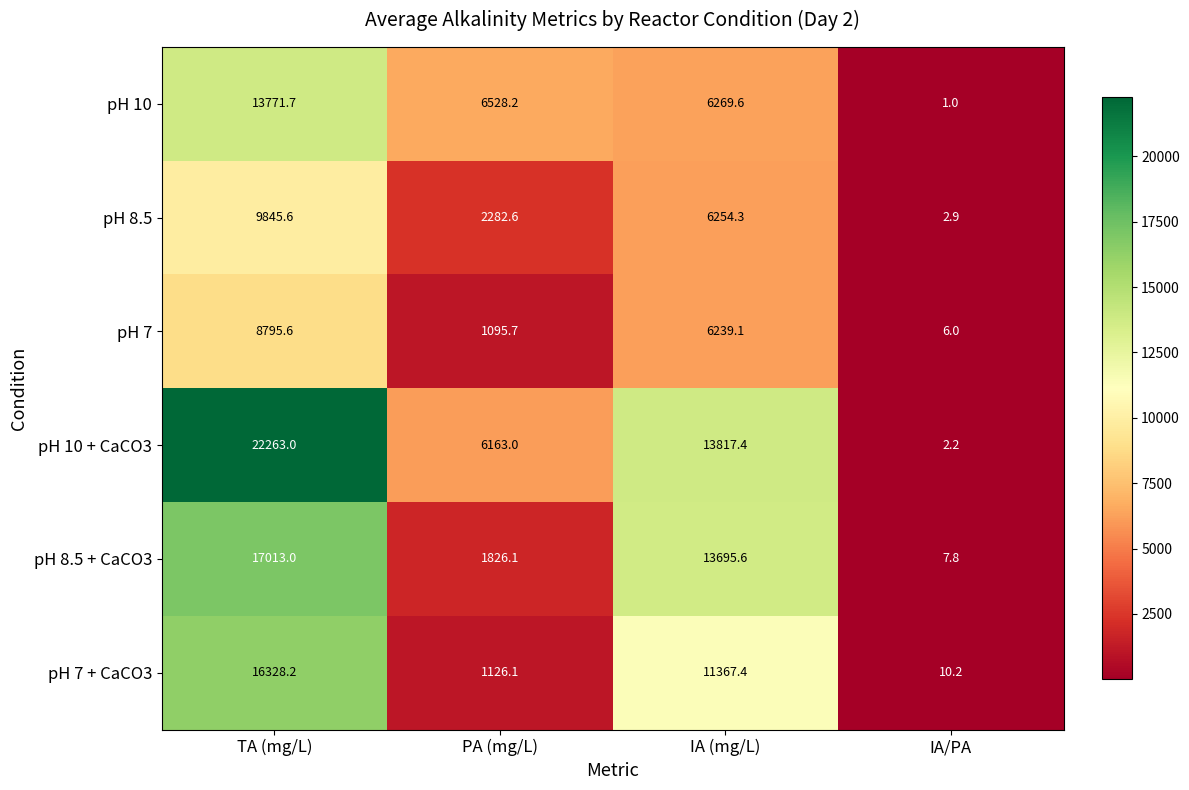

Read the pH 10 value at TA (mg/L).

13771.7